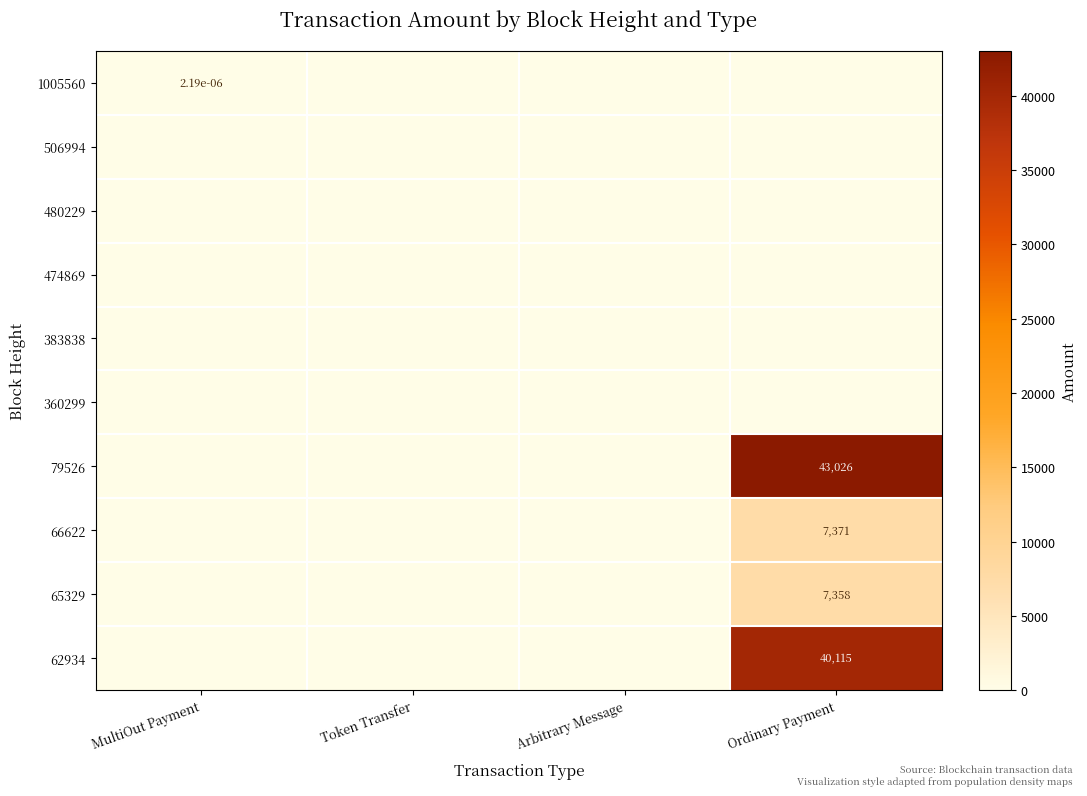

Is it true that 66622 equals 2888.8 at Token Transfer?

False